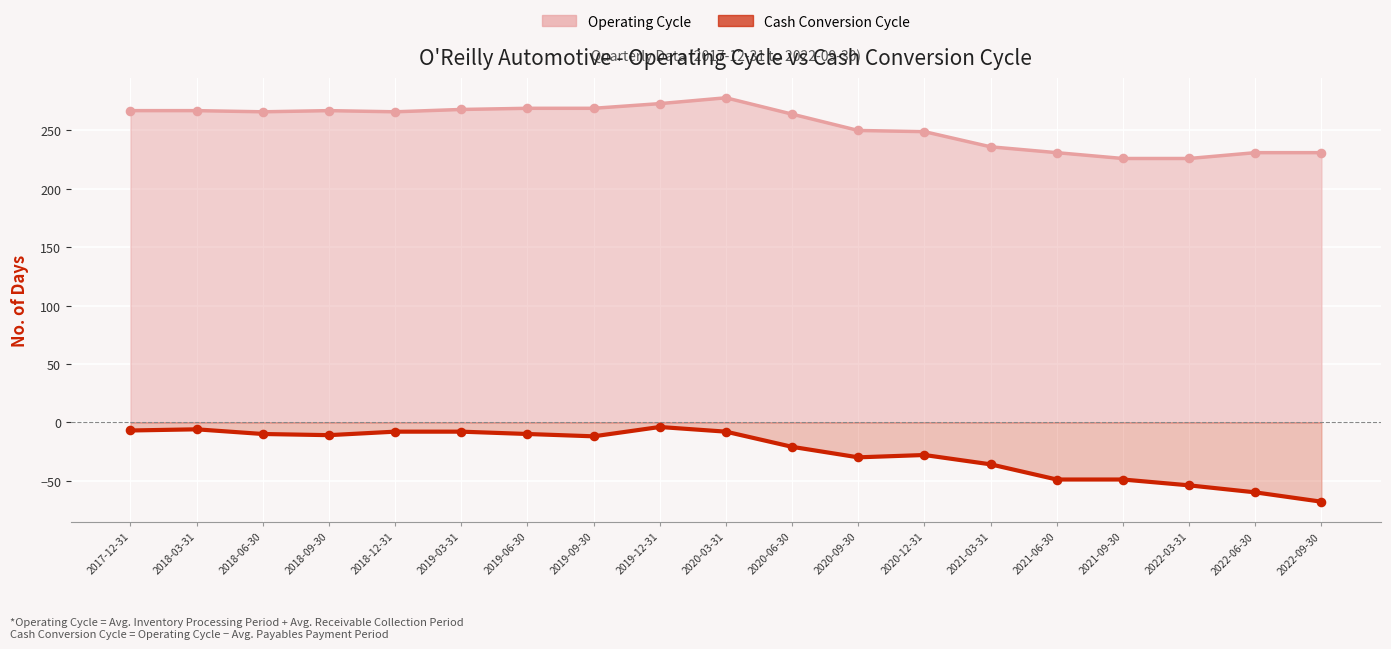

Which series reaches the maximum Y coordinate?

Operating Cycle